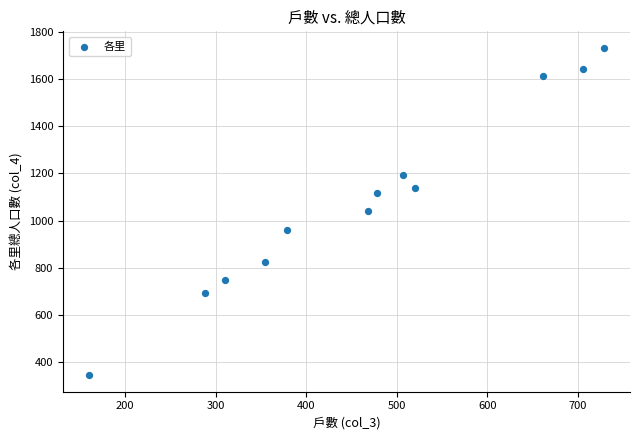

What is the range of Y values (max minus min)?

1391